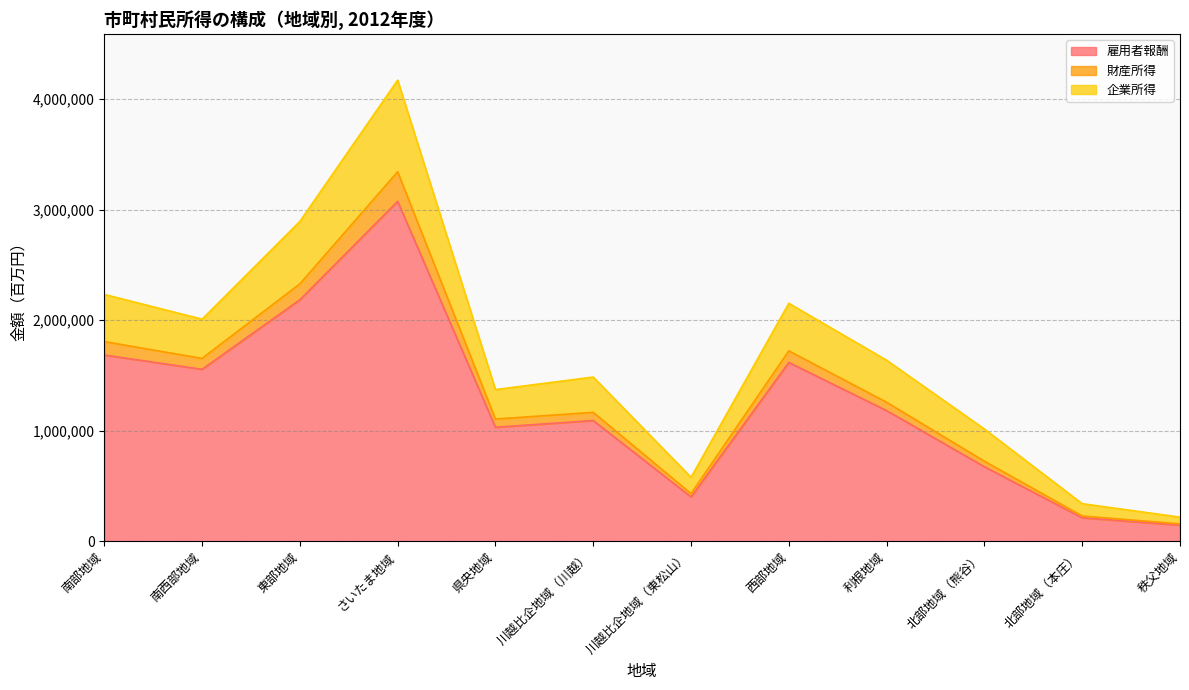

True or false: 財産所得 and 雇用者報酬 cross at least once.

False